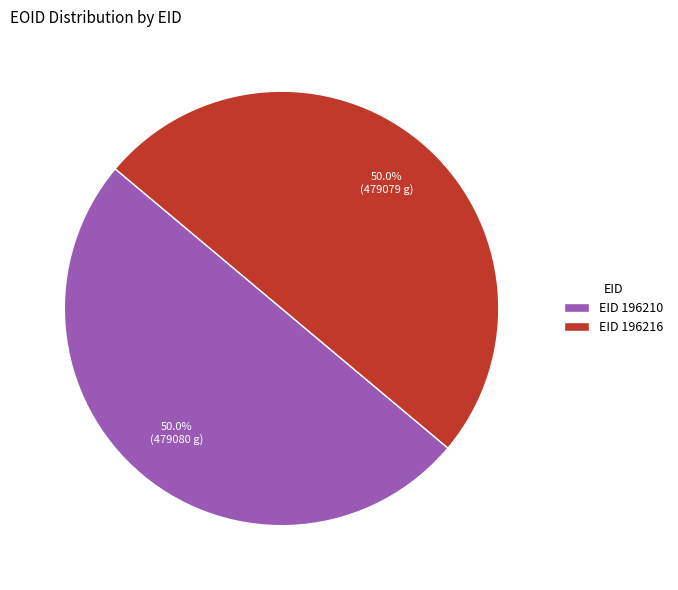

What portion of the pie excludes EID 196210?

50.0%